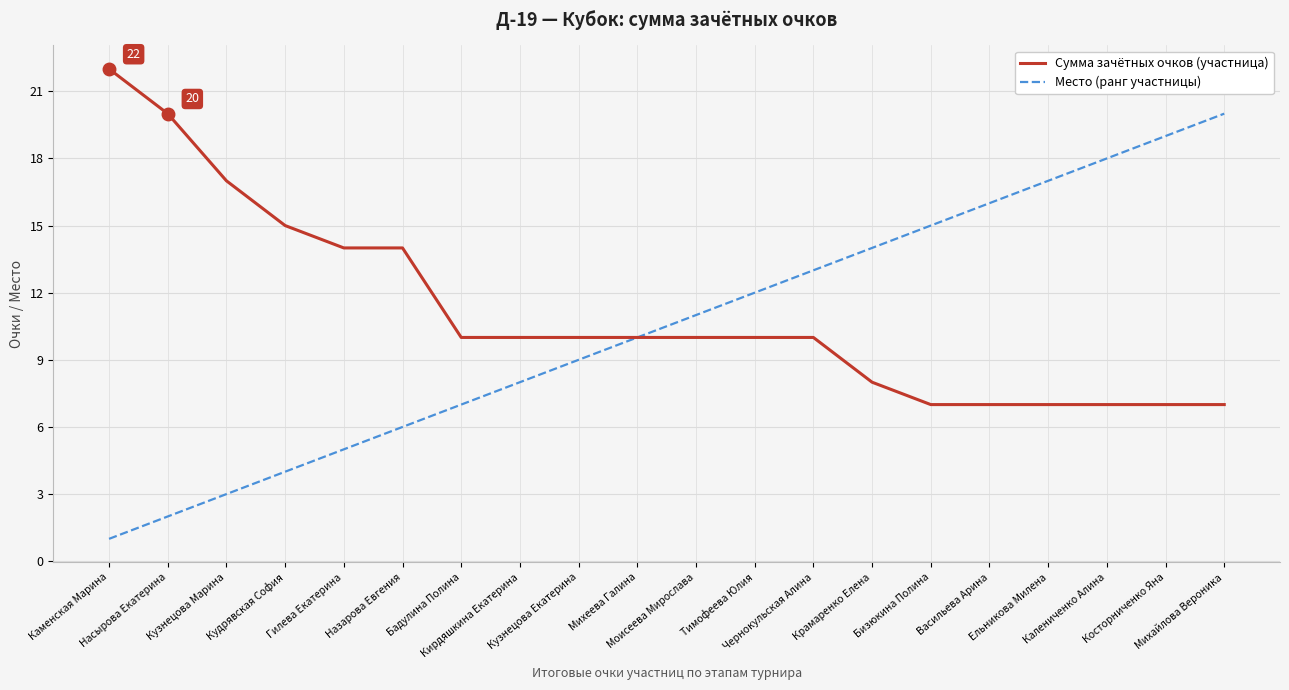

Reading left to right, list all the values displayed in this chart.

Сумма зачётных очков (участница): 22	20	17	15	14	14	10	10	10	10	10	10	10	8	7	7	7	7	7	7
Место (ранг участницы): 1	2	3	4	5	6	7	8	9	10	11	12	13	14	15	16	17	18	19	20